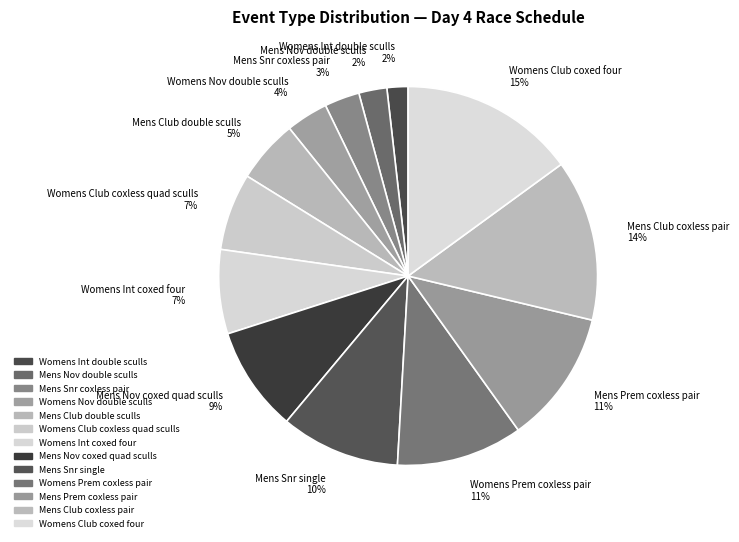

Which has a higher value, Womens Int double sculls or Womens Club coxed four?

Womens Club coxed four